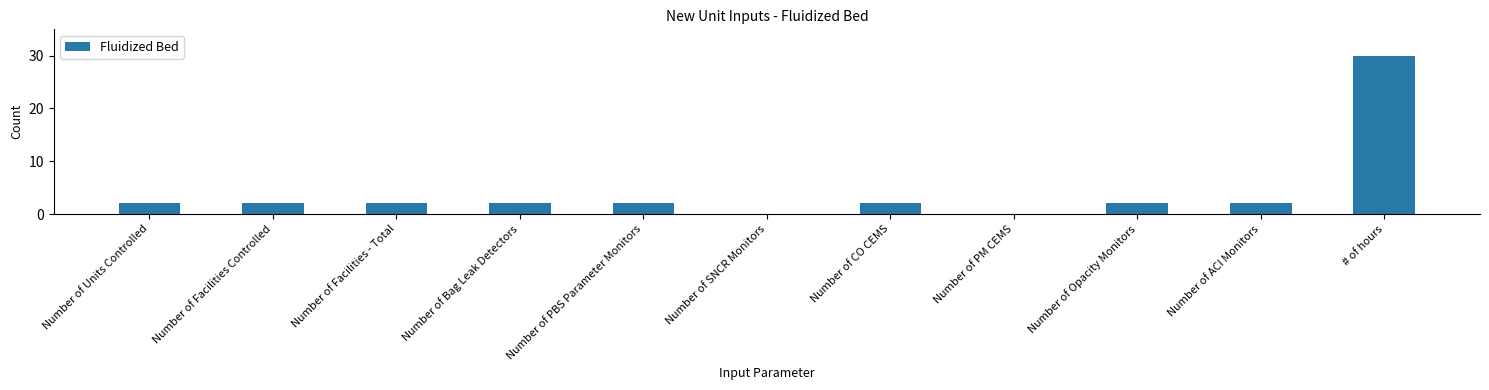

Is it true that the value at Number of SNCR Monitors is 0?

True